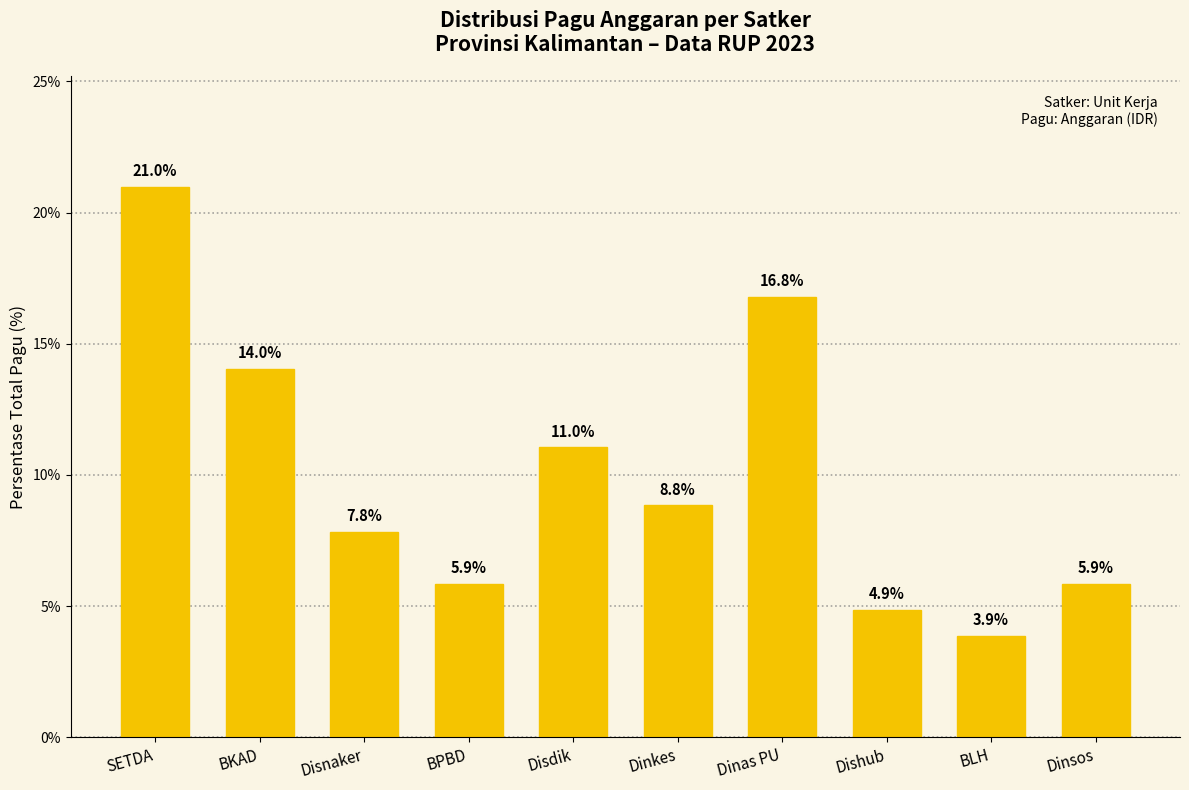

The value at Disdik is 15.0. True or false?

False